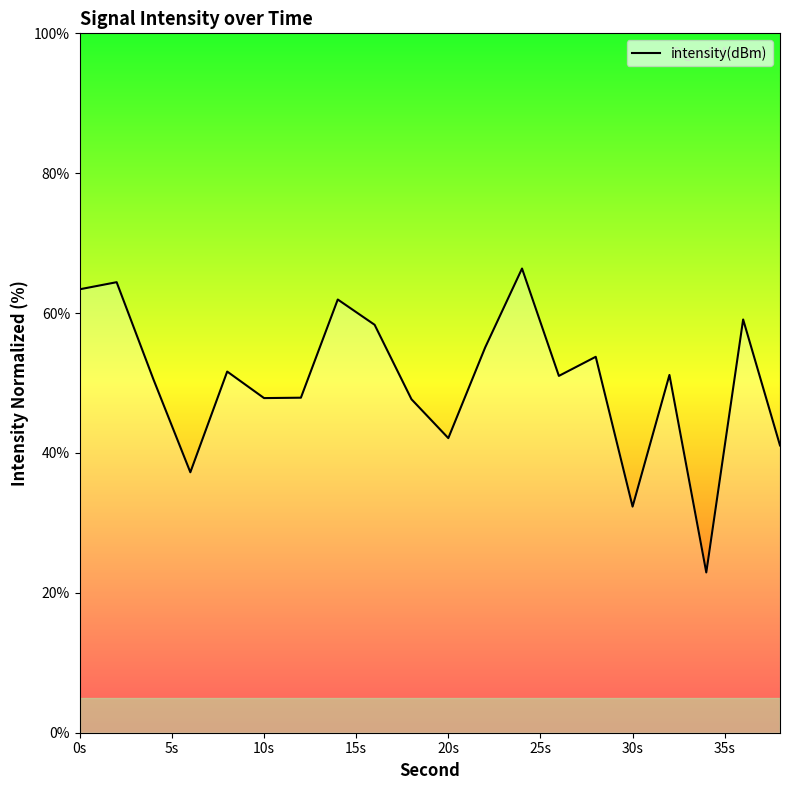

What is the smallest value displayed?

22.9